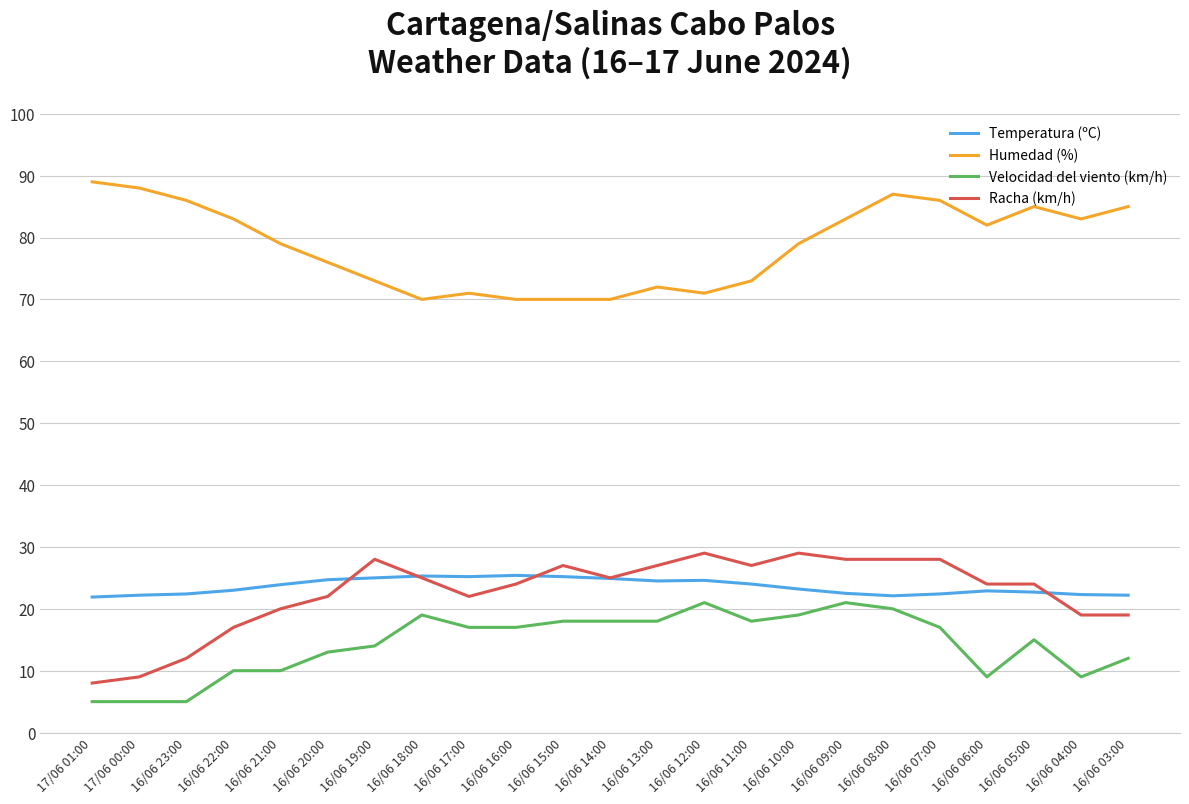

Is it true that Racha (km/h) equals 3.2 at 16/06 23:00?

False